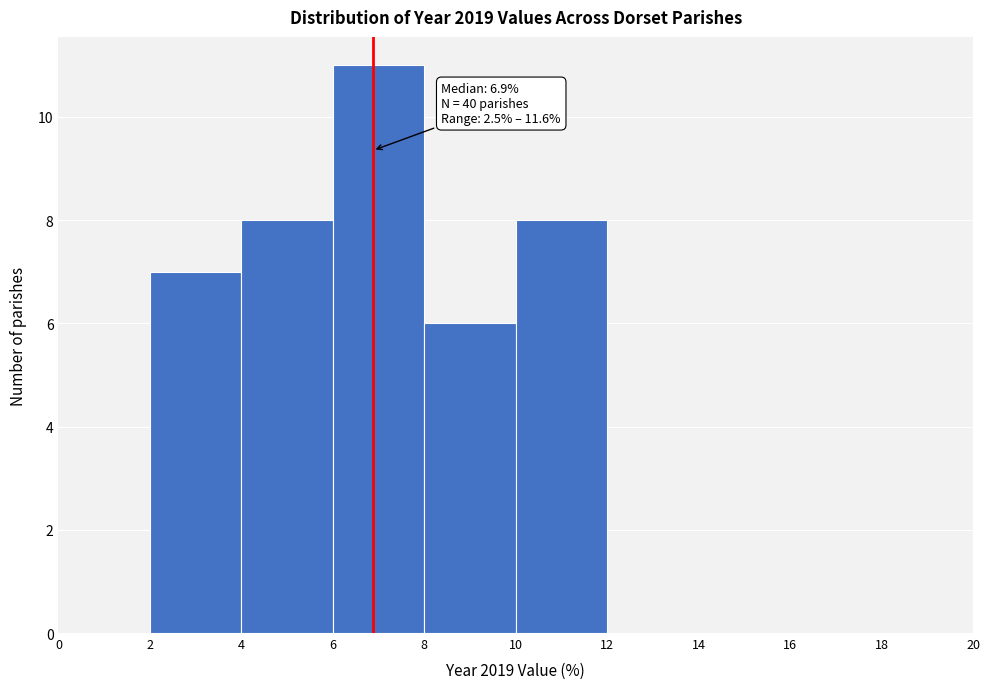

Over which range of the x-axis is the bar tallest?

6 to 8